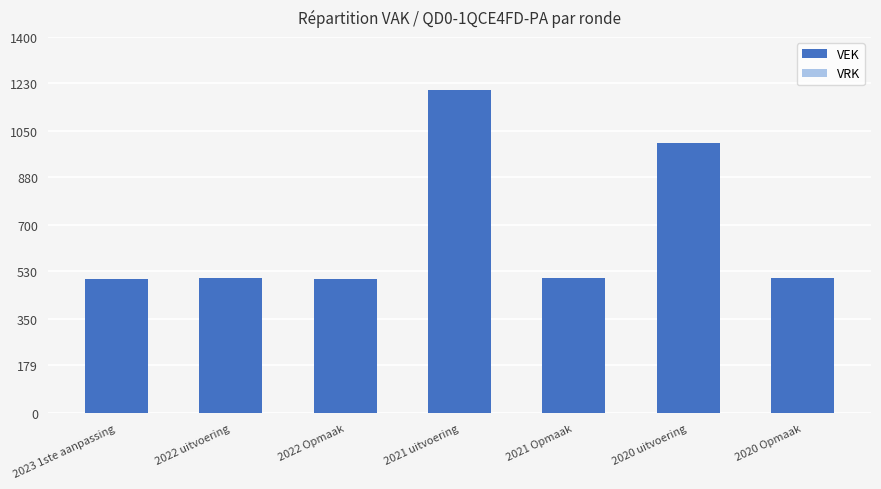

What is the sum of the values at 2023 1ste aanpassing and 2020 Opmaak?

1003